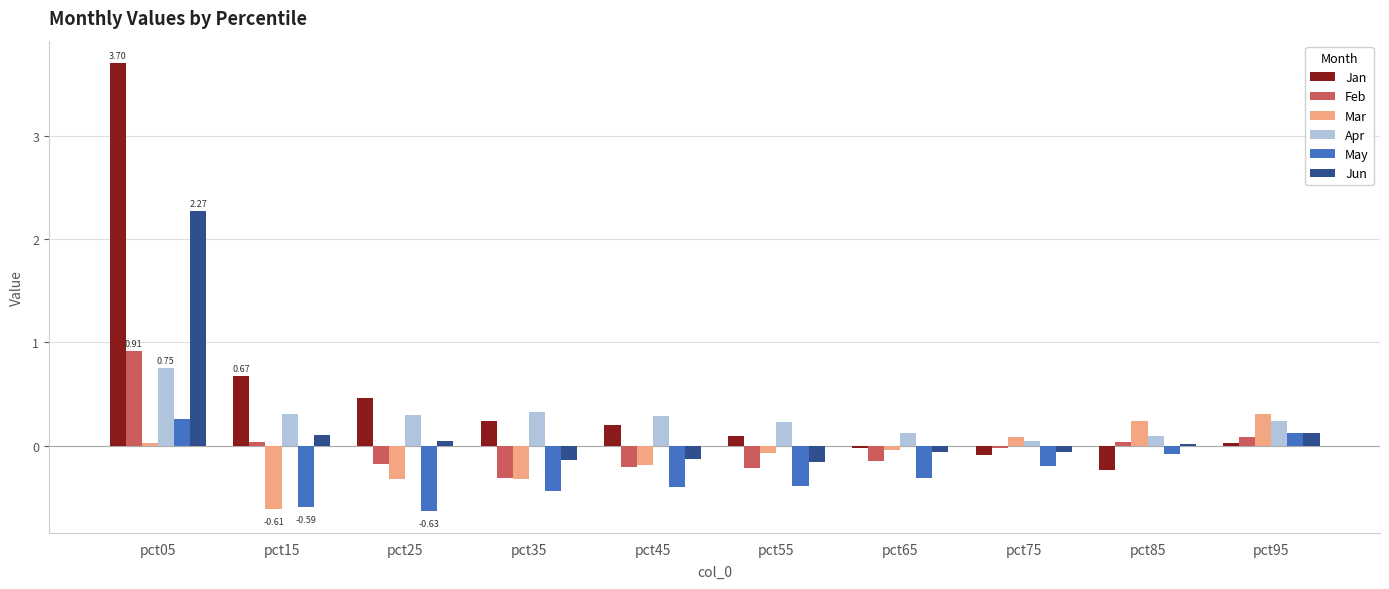

At which category is the sum across all series the highest?

pct05